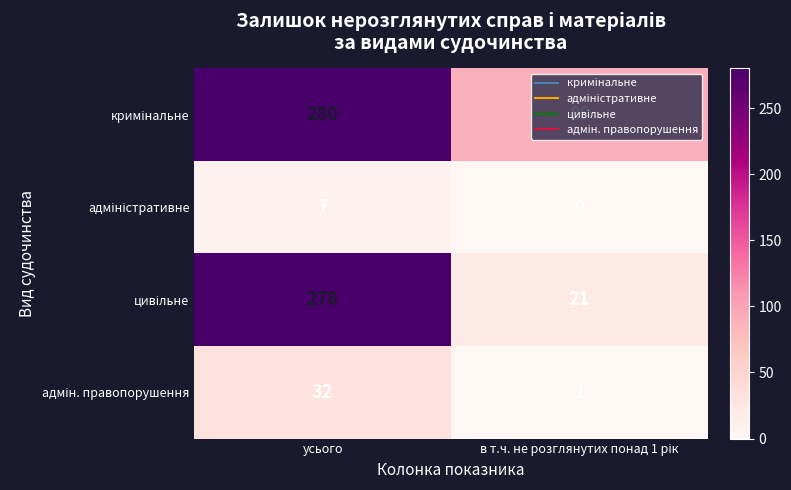

What is the spread (max minus min) of values at усього?

273